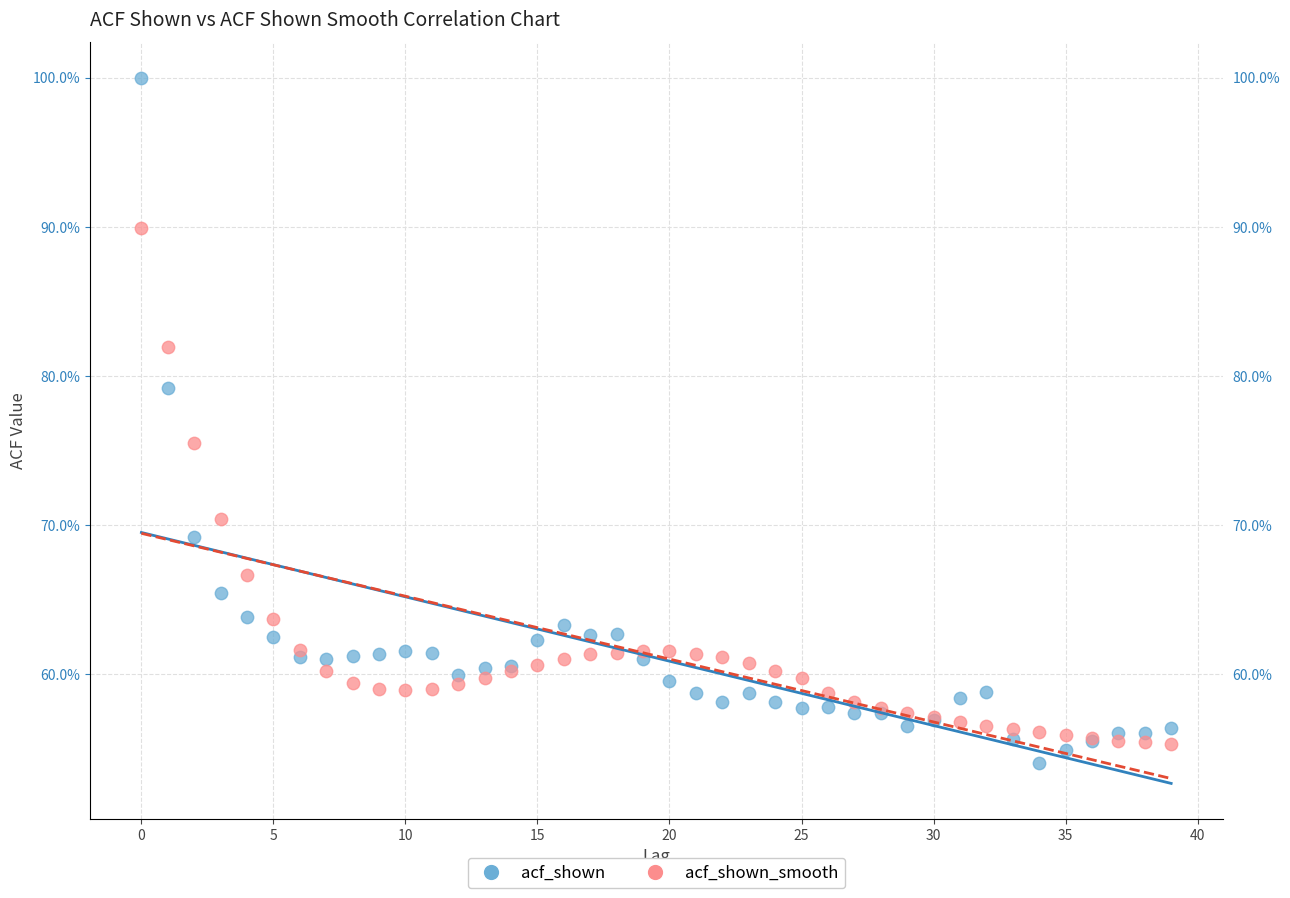

Which series reaches the maximum Y coordinate?

acf_shown